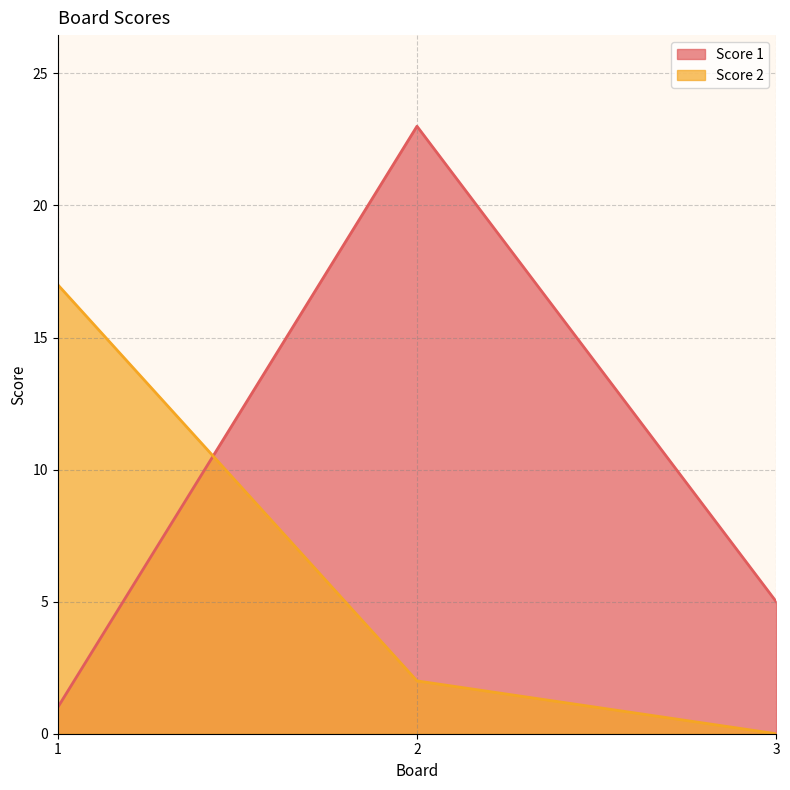

Reading left to right, transcribe all the data shown in this chart.

Score 1: 1=1	2=23	3=5
Score 2: 1=17	2=2	3=0